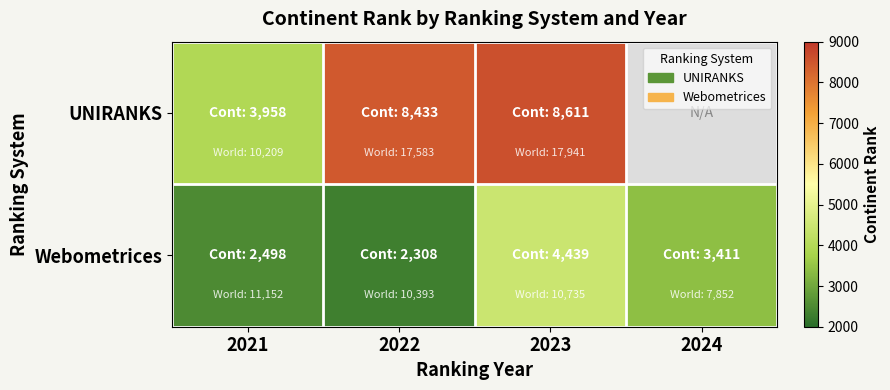

Read the Webometrices value at 2022.

2308.0